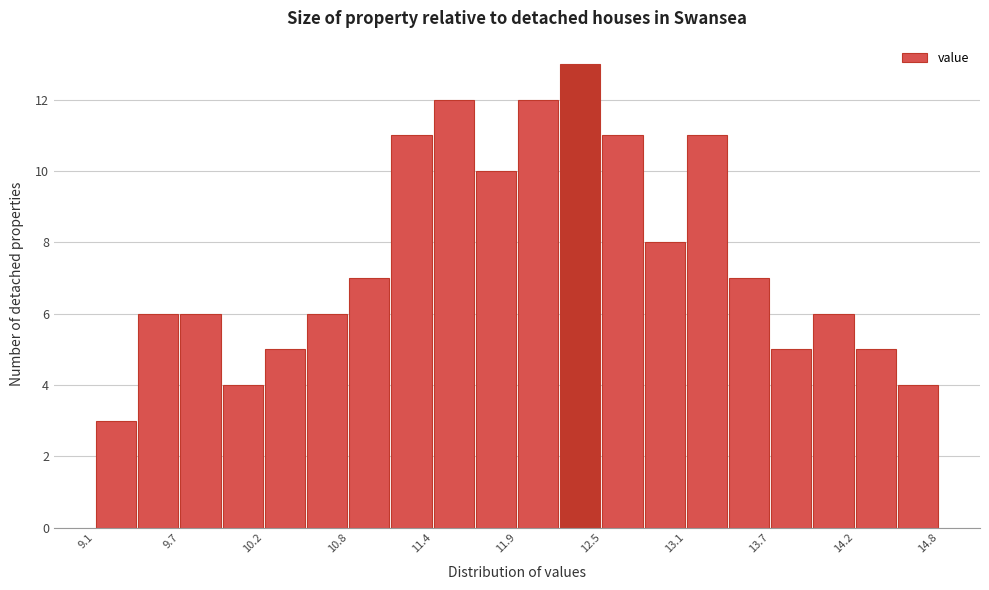

Around what value on the x-axis is the tallest bar? Give the approximate position of its centre, as read against the axis.

12.4